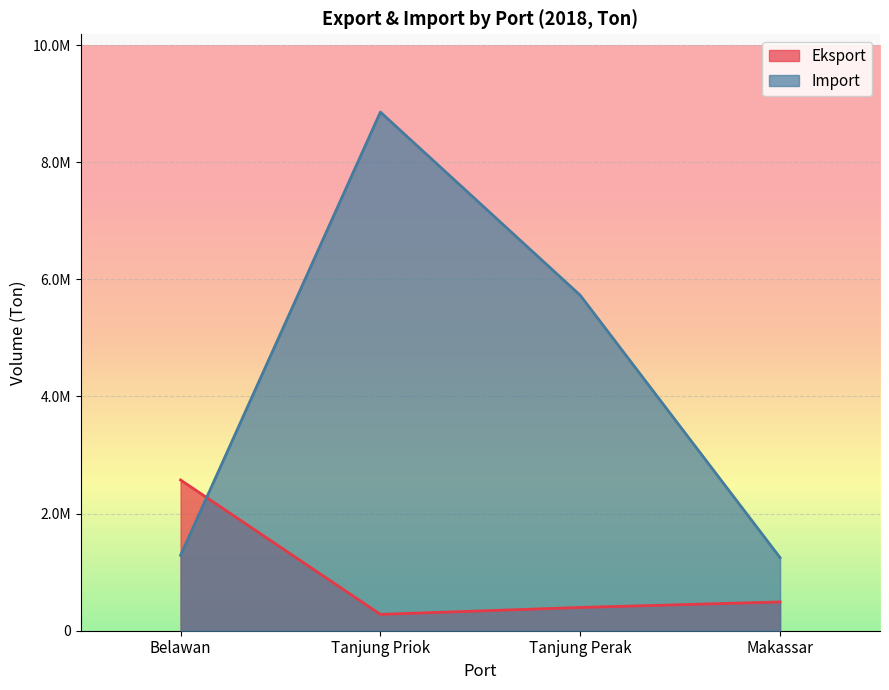

List the series in order of their overall mean, highest first.

Import, Eksport